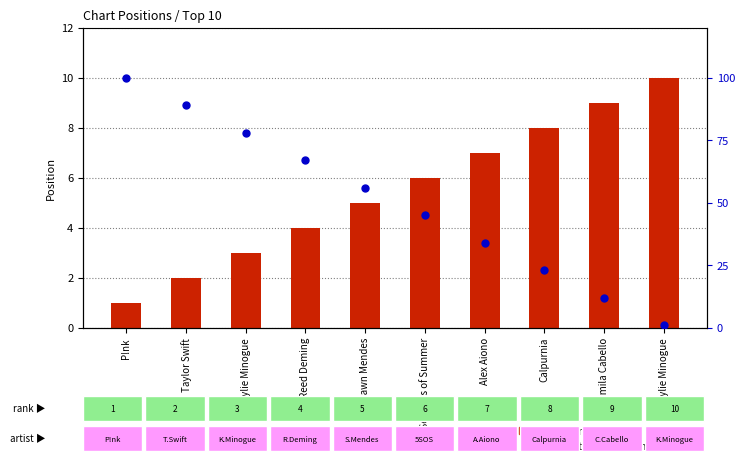

At how many categories does at least one series exceed 45?

5